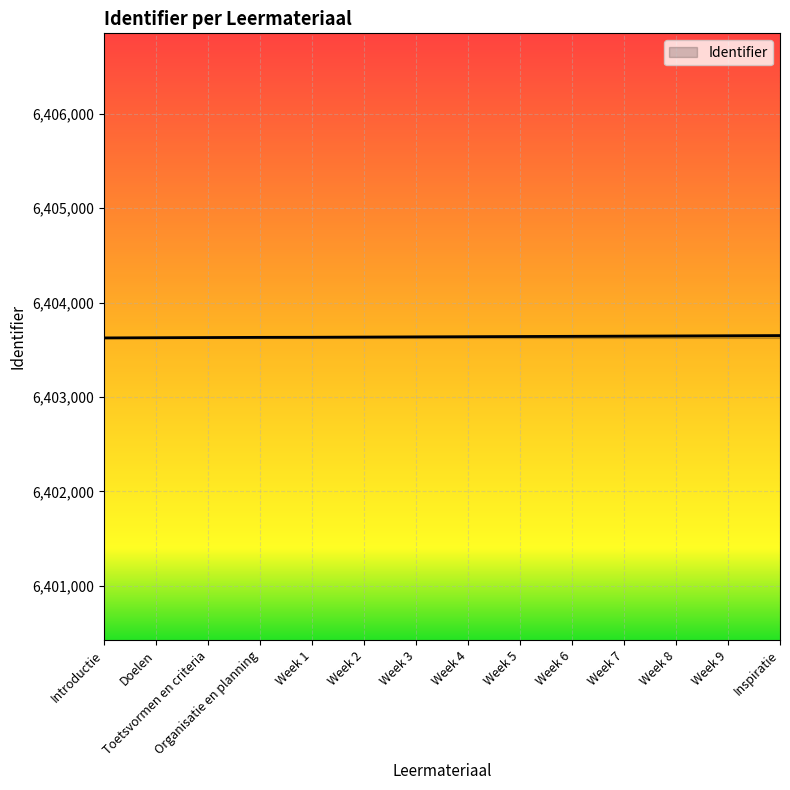

What is the change in value from Week 3 to Week 5?

+4